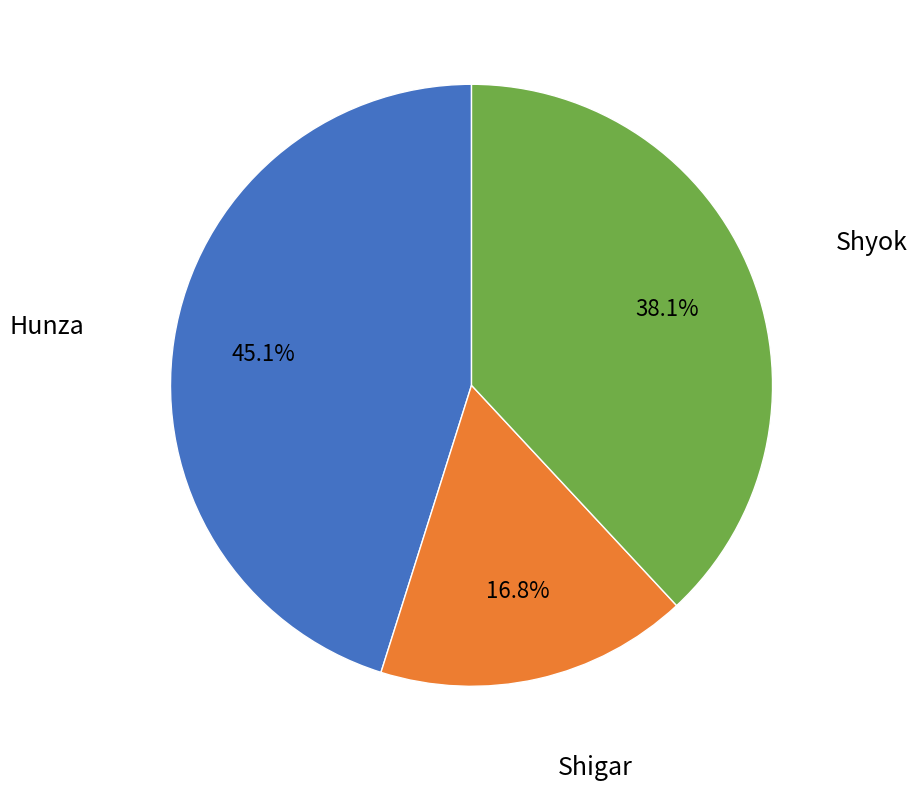

Count the number of slices in the pie.

3